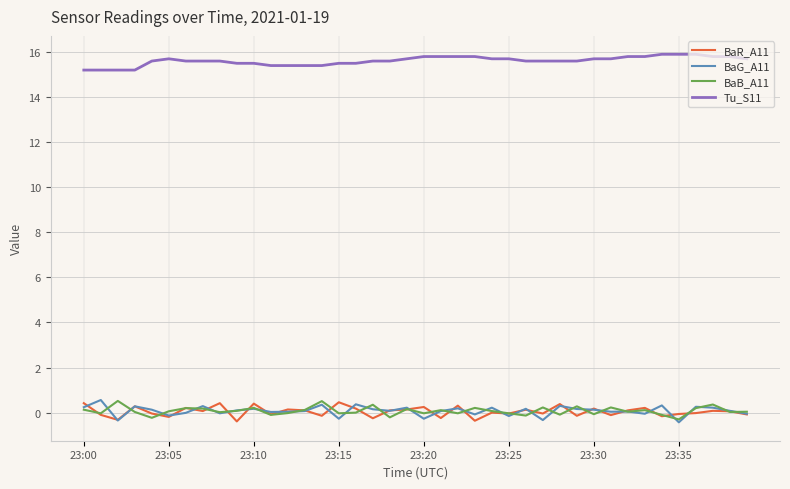

True or false: Tu_S11 and BaR_A11 intersect in this chart.

False